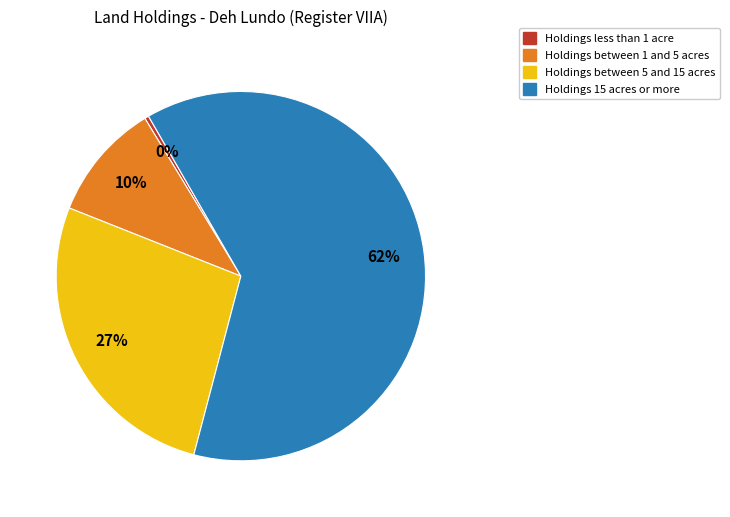

Is there any slice that represents more than half of the pie?

Yes